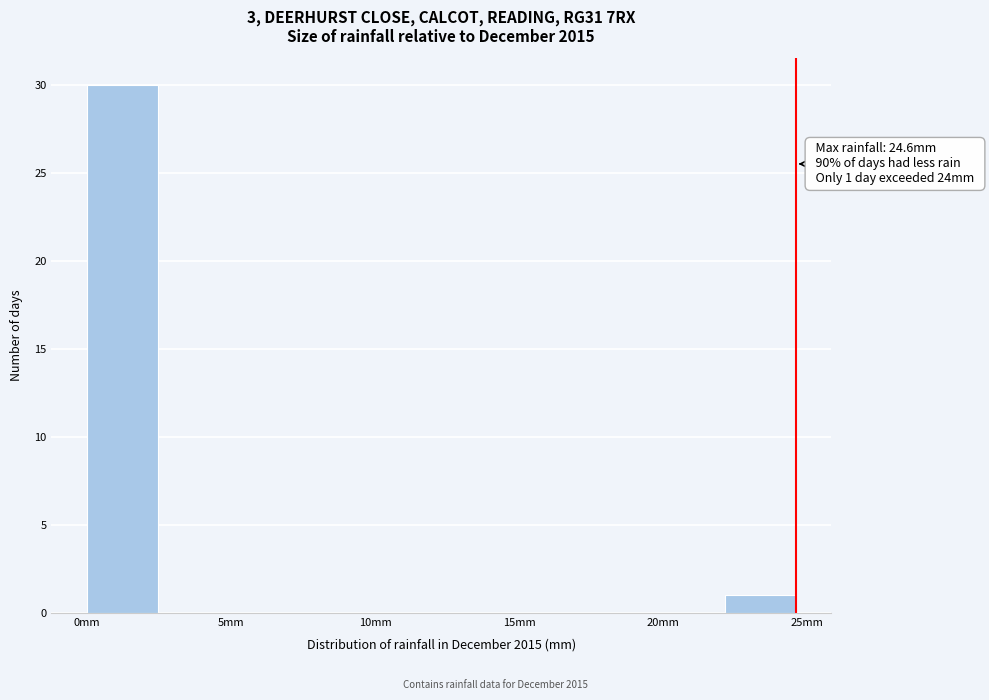

Which range on the x-axis has the tallest bar?

0.0 to 2.5